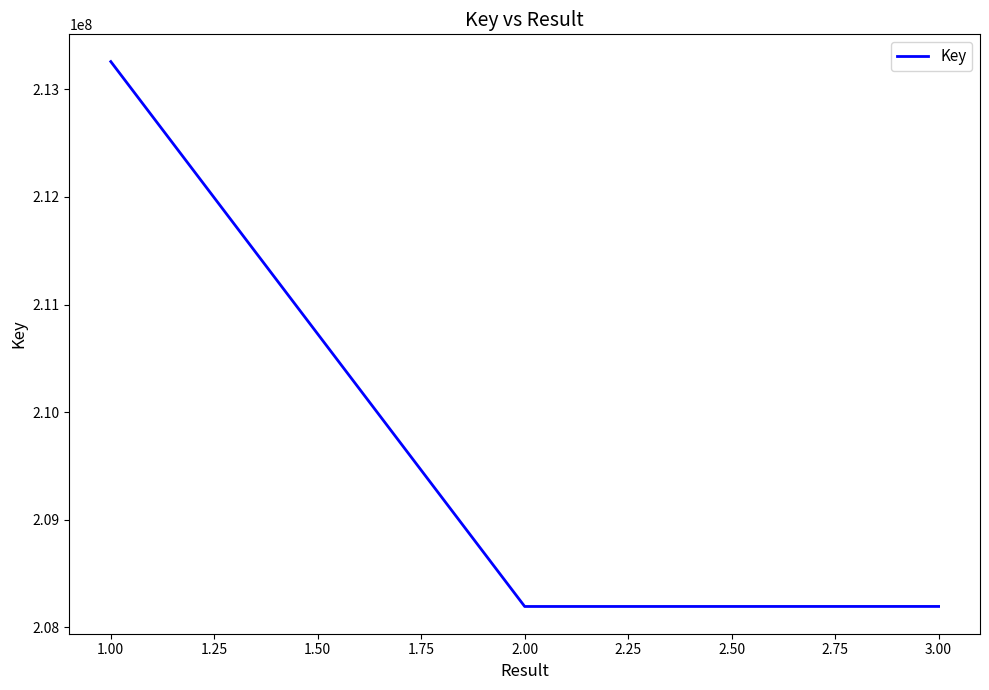

What is the change in value from 1.00 to 3.00?

-5067850